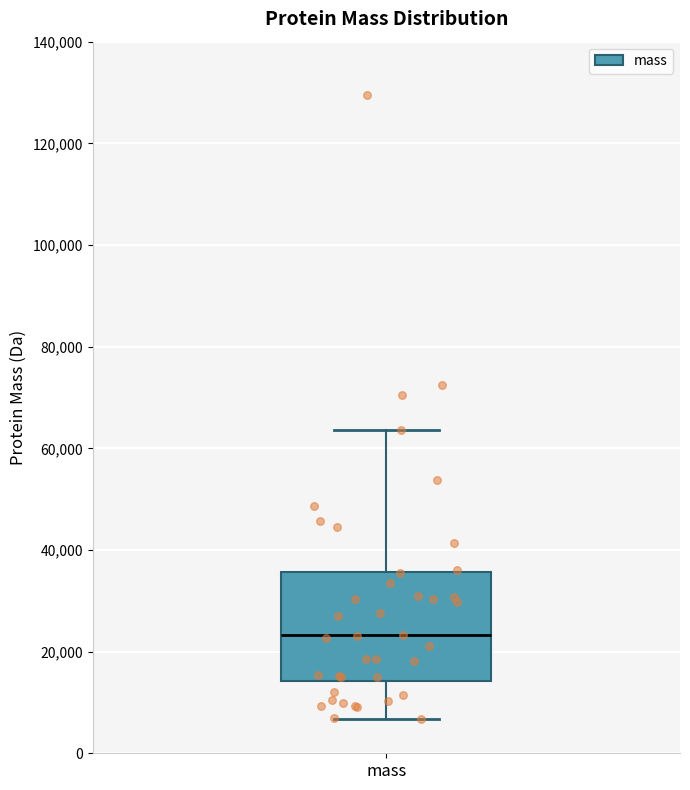

Transcribe this box plot: give where the median line is, the range the box spans, and where the two whiskers end, as read against the y-axis. The values are not printed on the chart, so give them approximately, as read against the axis.

median 24000, box 14000 to 36000, whiskers 6000 to 64000